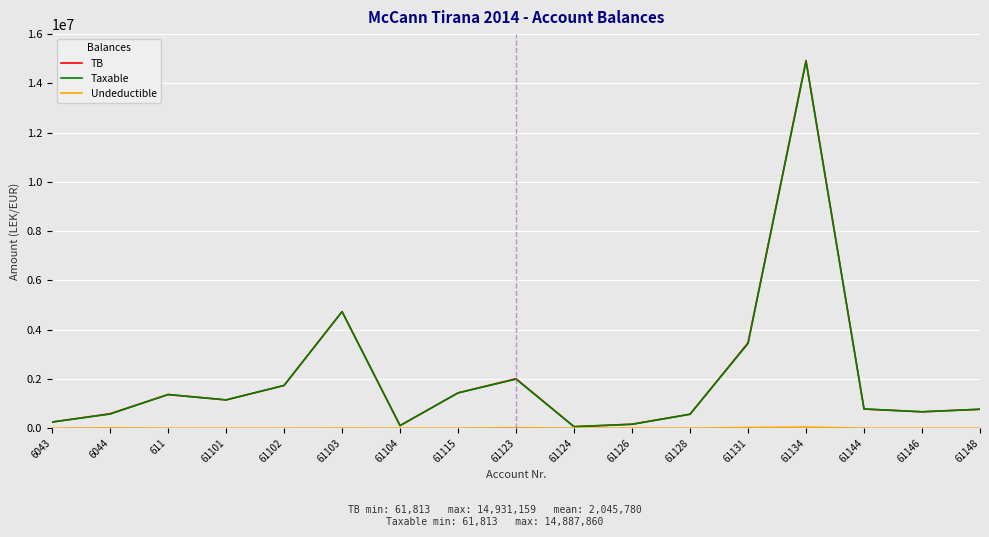

Does the chart display data point markers on the line(s)?

No